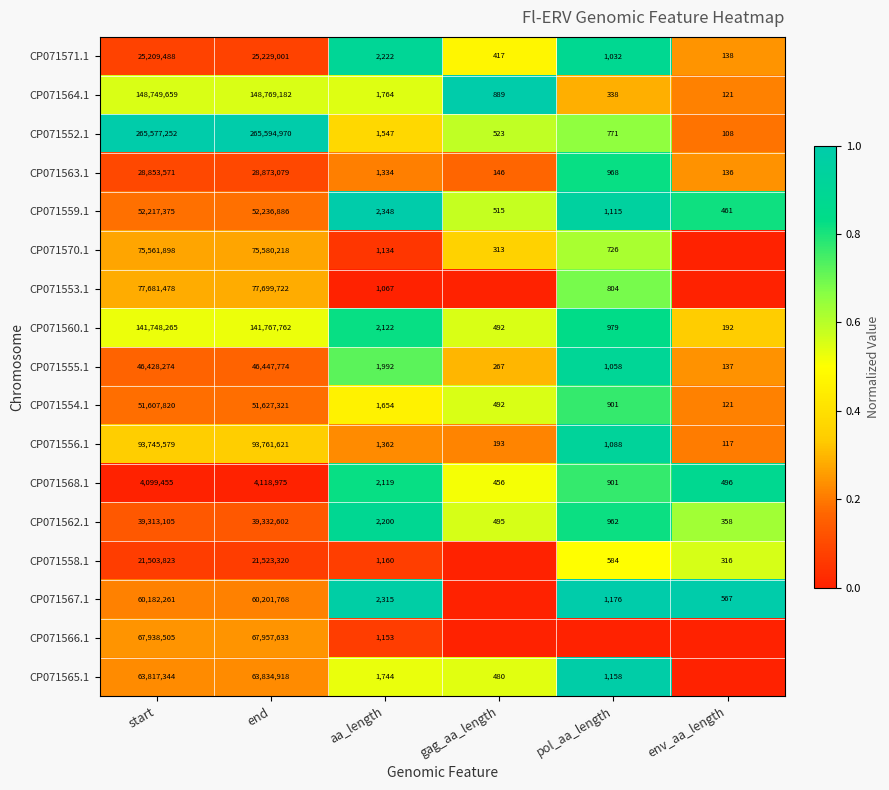

What is the spread (max minus min) of values at env_aa_length?

1.0